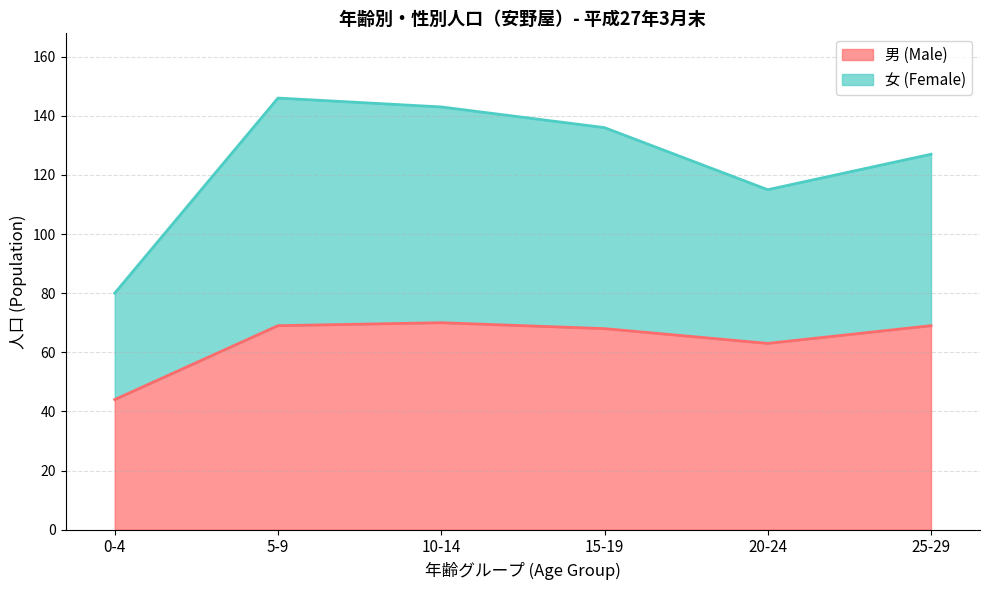

What value does the 男 (Male) series have at 10-14?

70